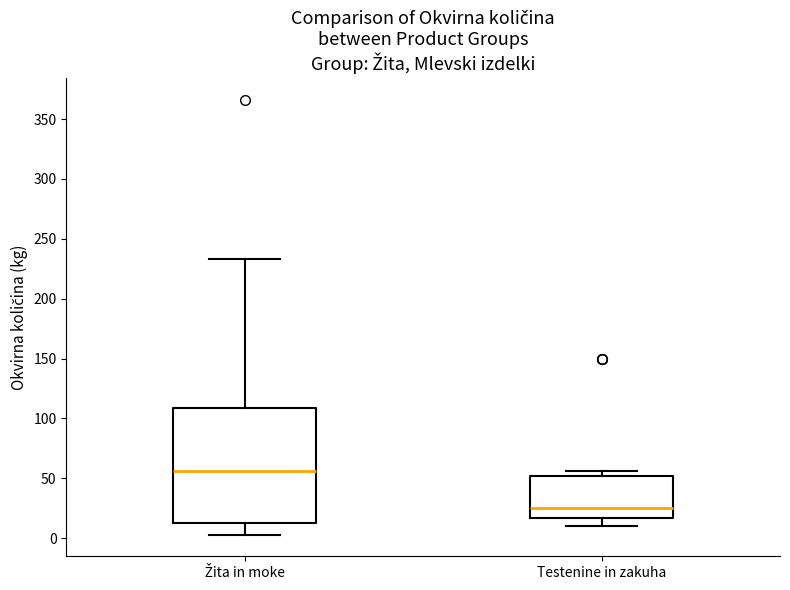

Comparing the boxes themselves (not the whiskers), which one is the tallest?

Žita in moke